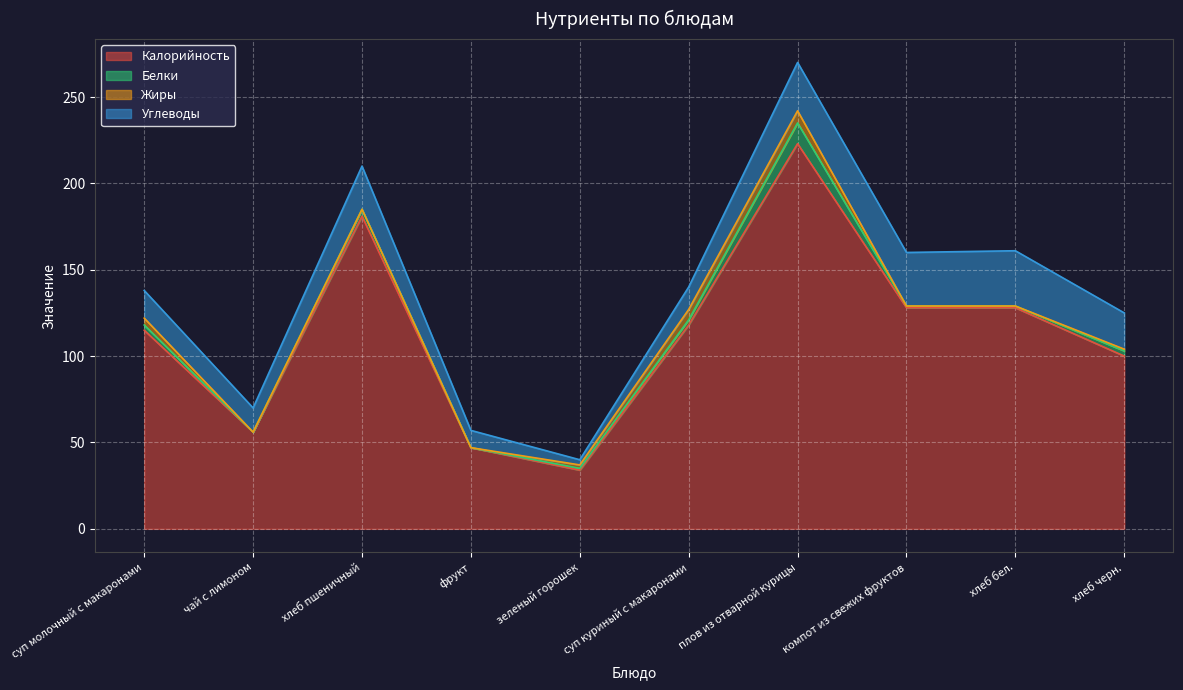

True or false: Белки has more than 1 points higher than both neighbors.

True